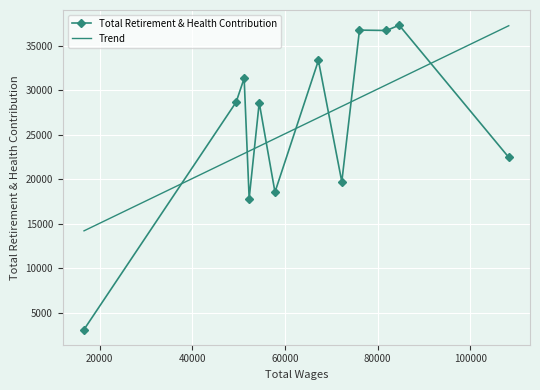

What is the minimum value shown in the chart?

3103.0